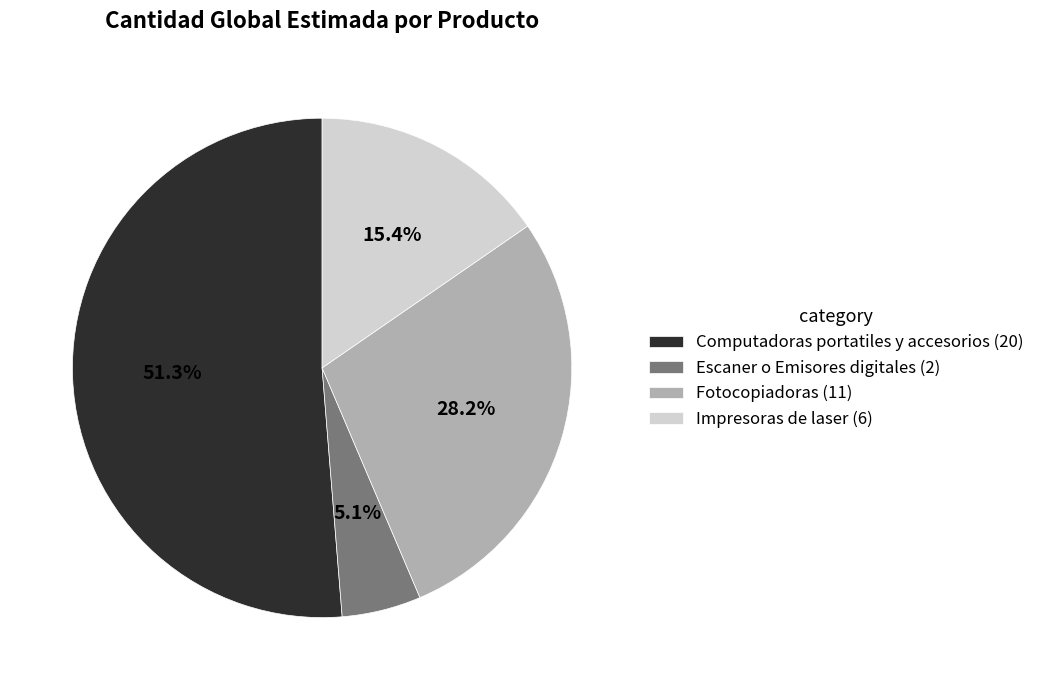

Which has a higher value, Fotocopiadoras or Computadoras portatiles y accesorios?

Computadoras portatiles y accesorios